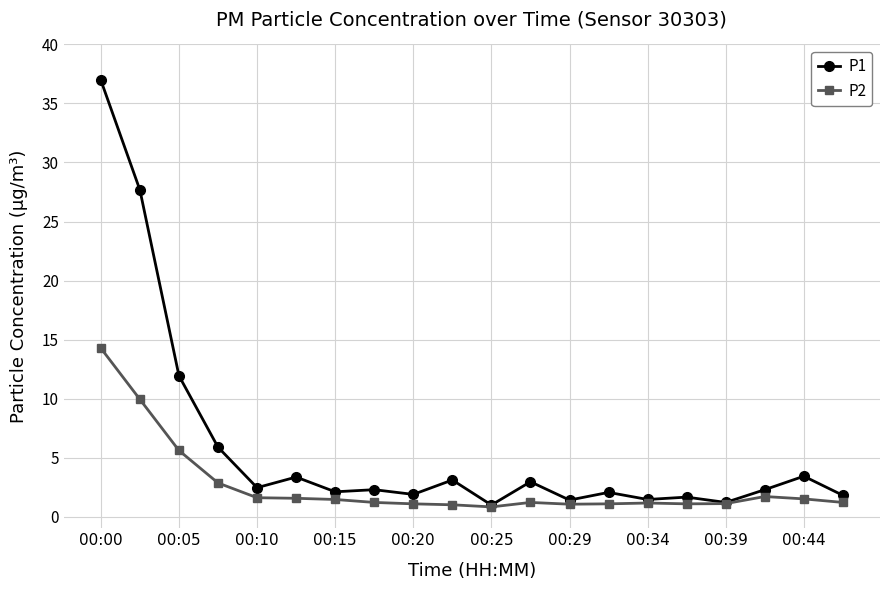

Which series has the largest total across all categories?

P1